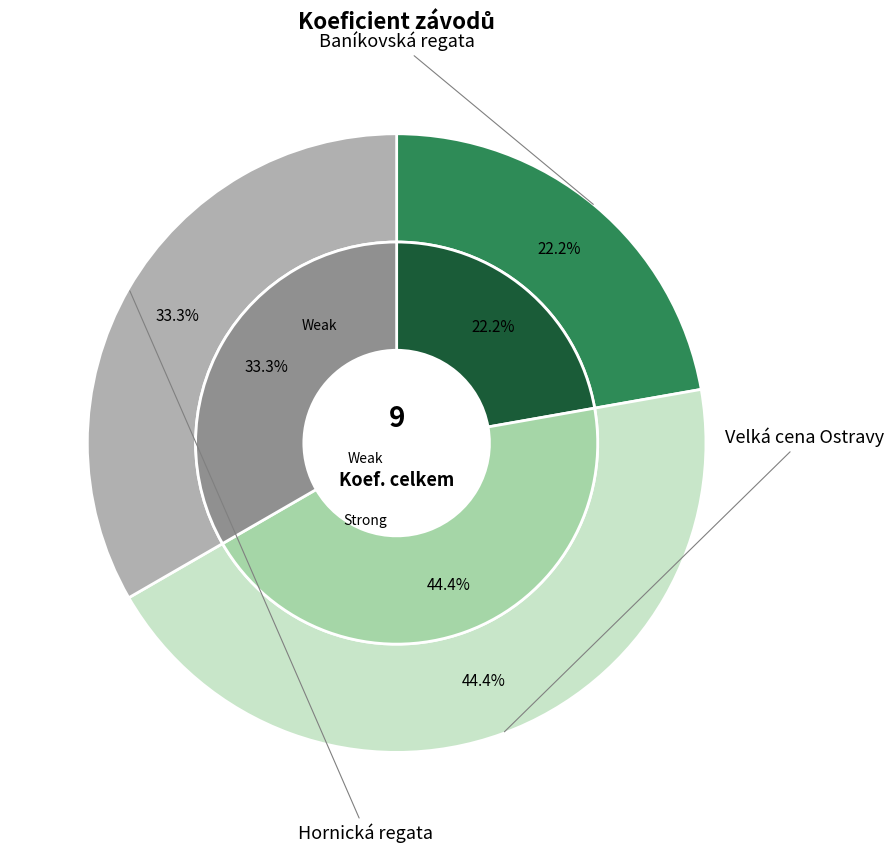

True or false: Baníkovská regata accounts for 22% of the total.

True